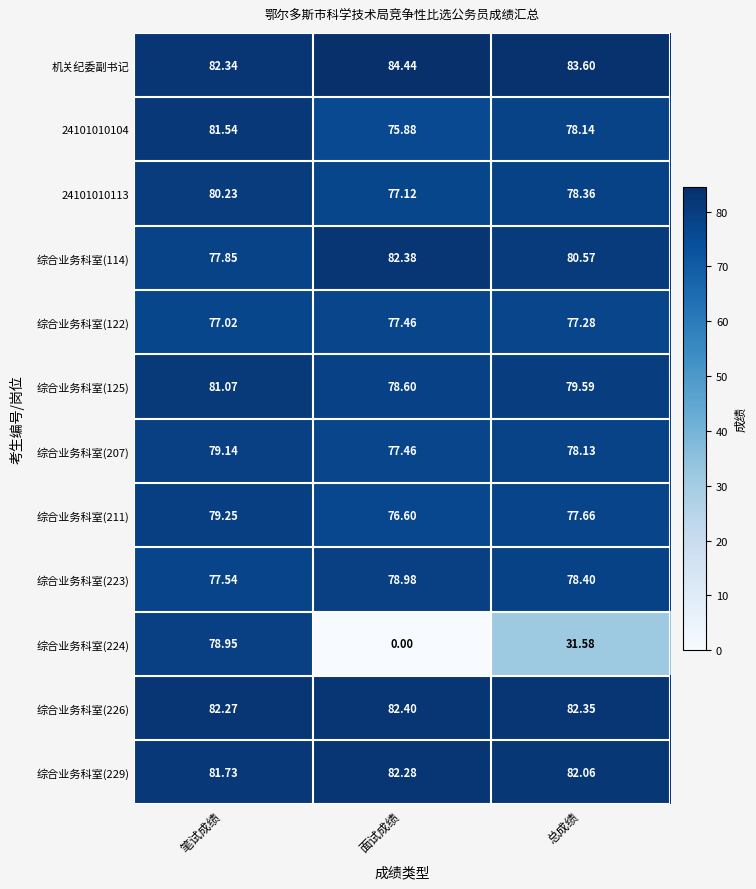

List the labels in order of 综合业务科室(224) value, largest first.

笔试成绩, 总成绩, 面试成绩